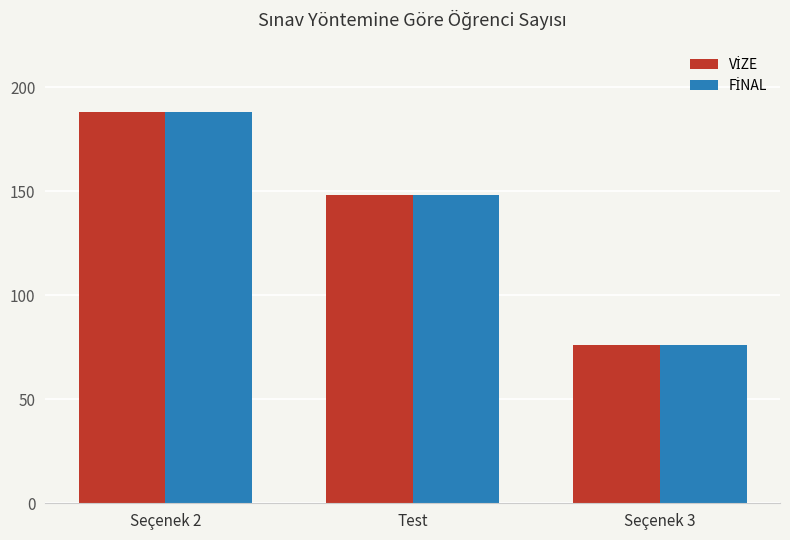

Does the chart contain stacked bars?

No